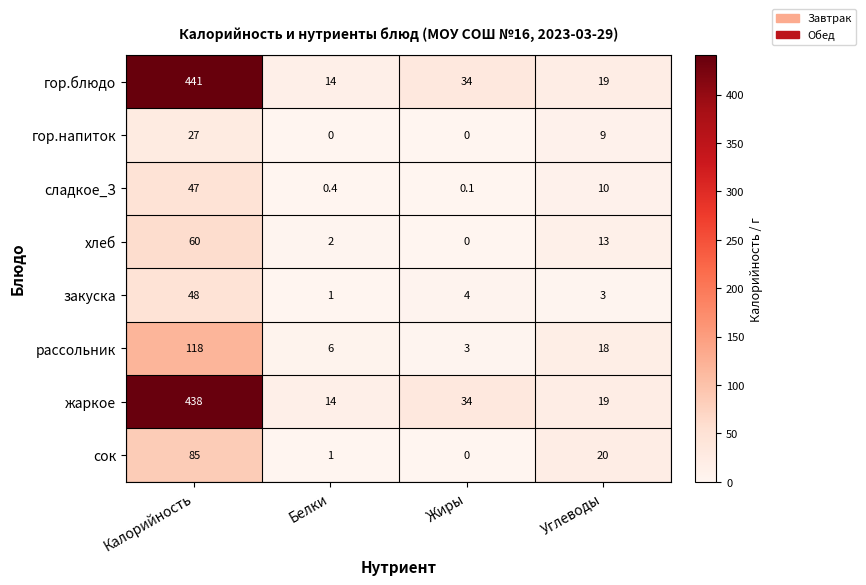

Read the хлеб value at Углеводы.

13.0